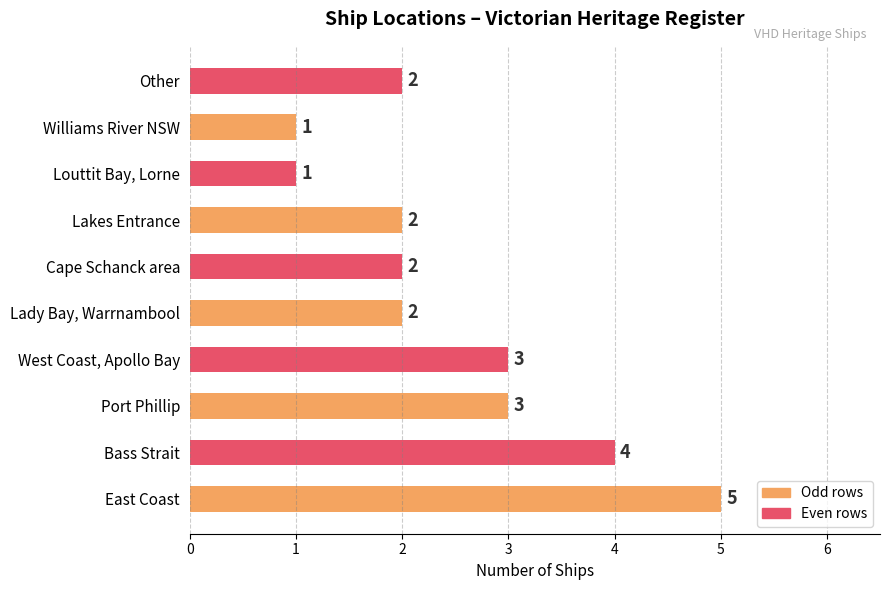

True or false: the data shows 4 at Bass Strait.

True